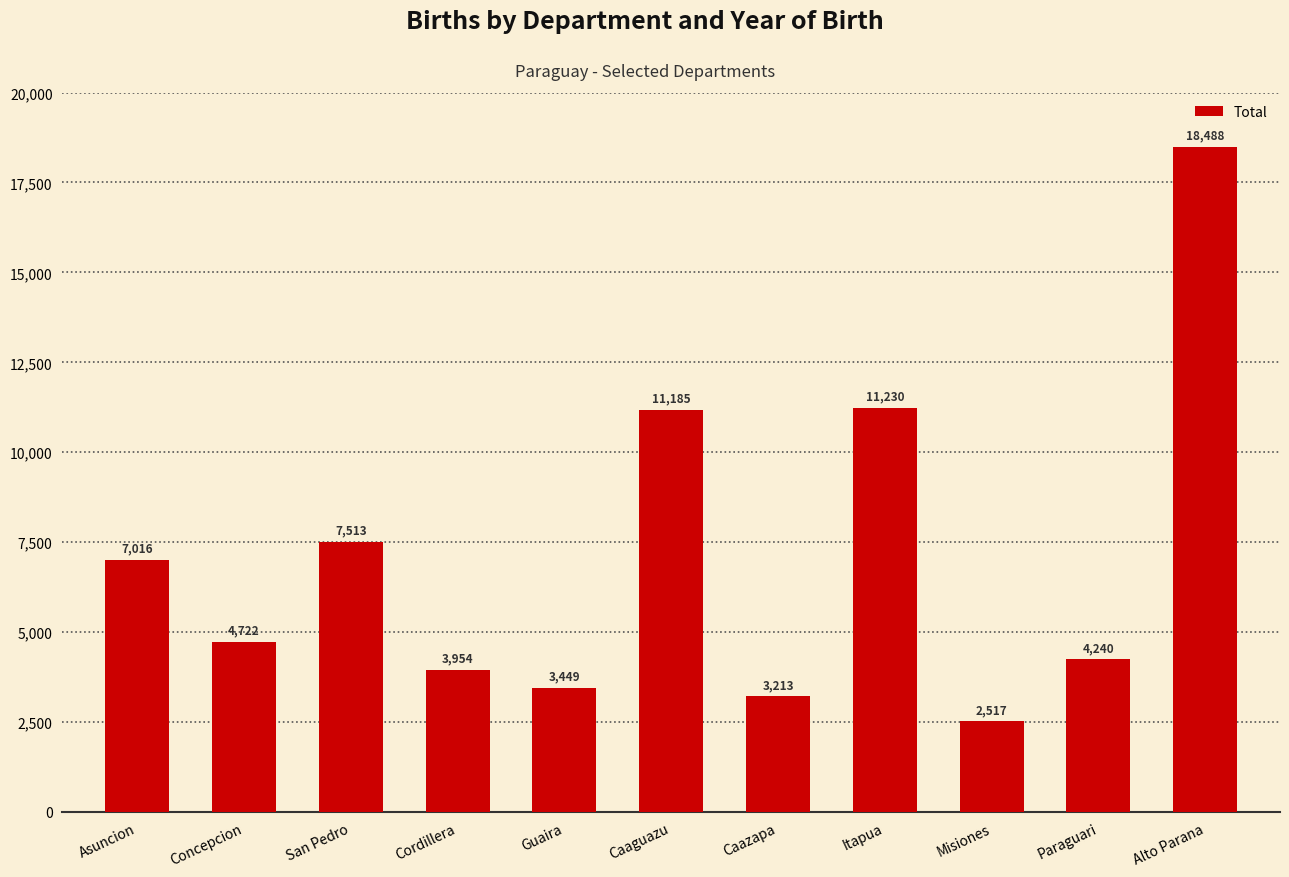

True or false: the data shows 7016 at Asuncion.

True